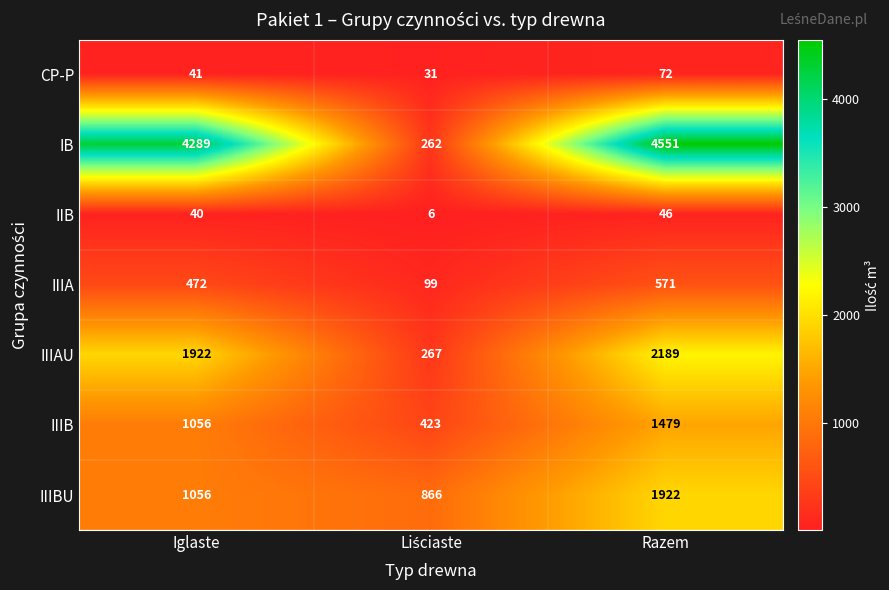

Which series has the largest total across all categories?

IB